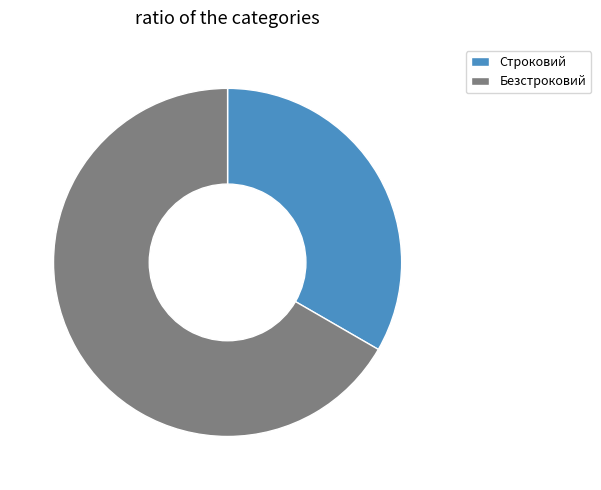

How many slices are in this pie chart?

2